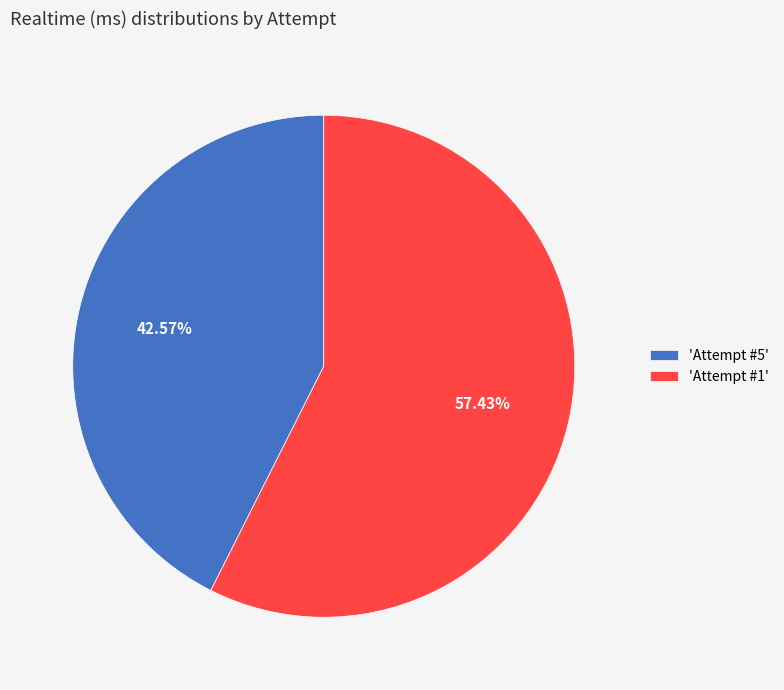

Which slice is the smallest?

'Attempt #5'